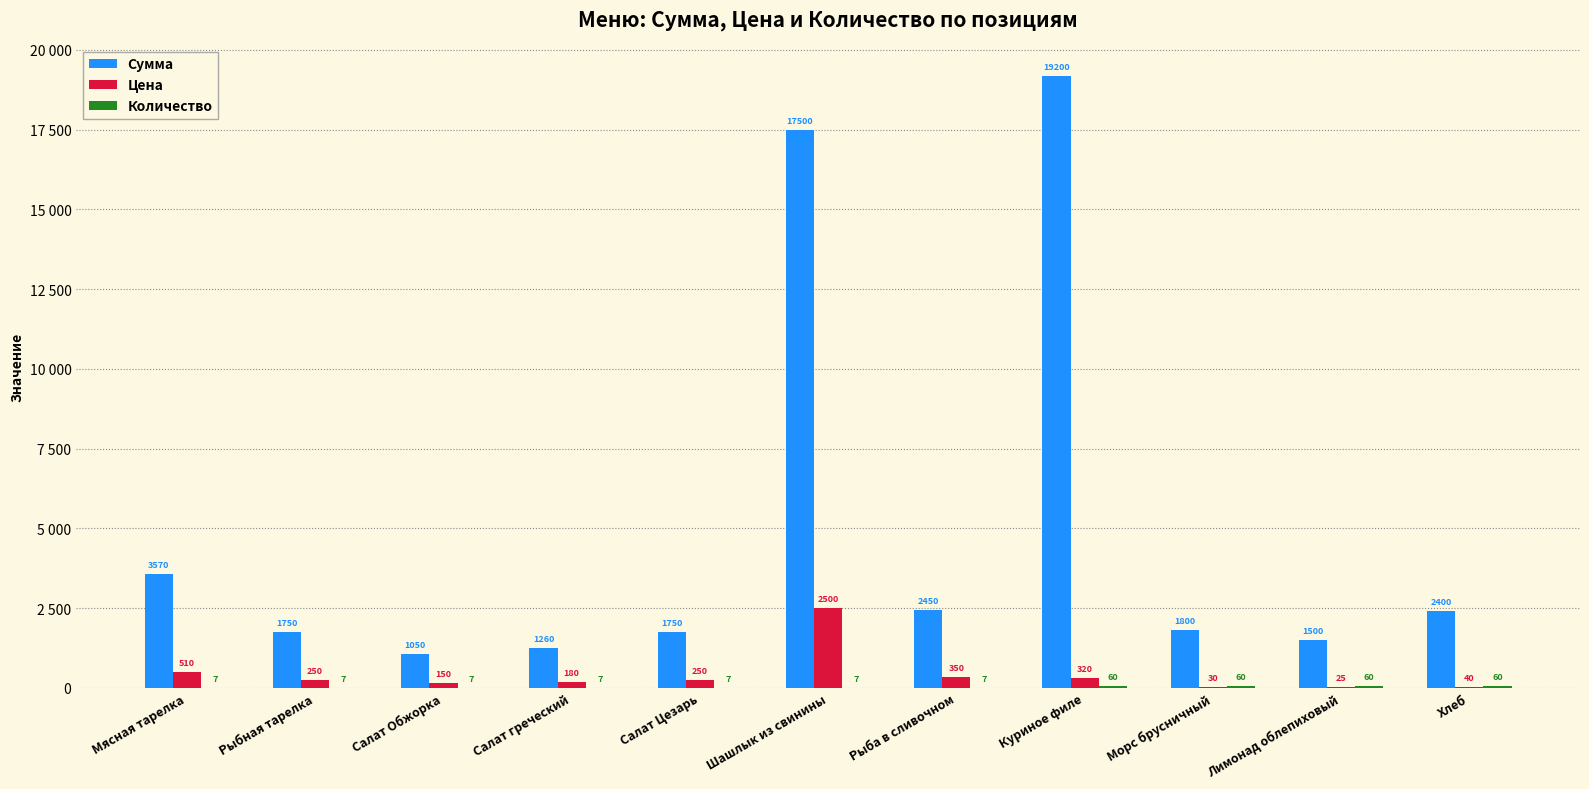

What is the approximate value of Количество at Рыбная тарелка?

7